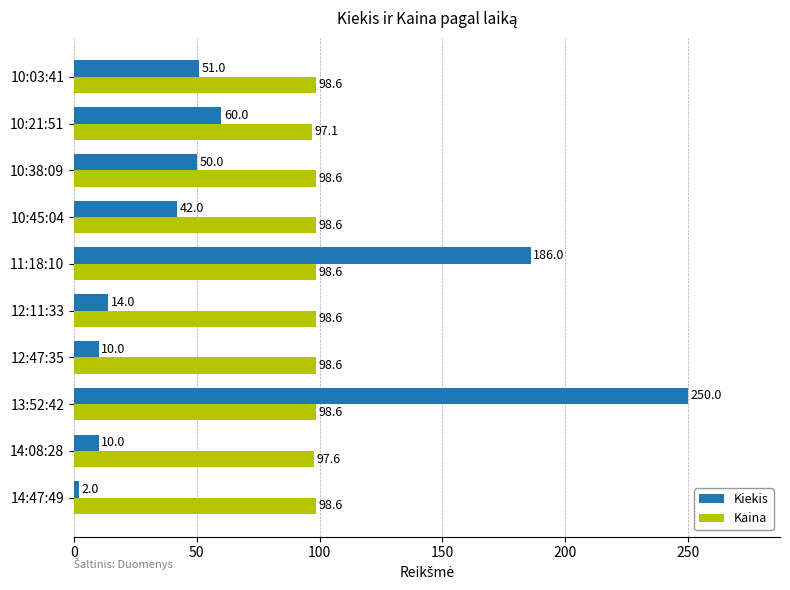

What is the approximate value of Kaina at 10:38:09?

98.6